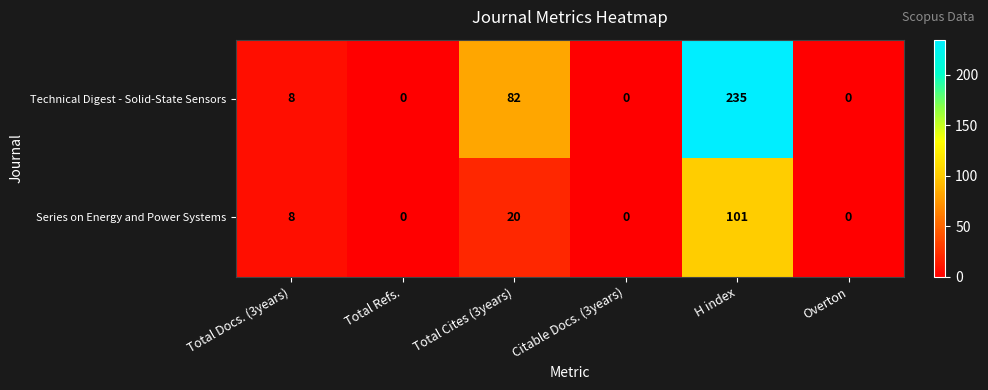

Reading left to right, list all the values displayed in this chart.

Technical Digest - Solid-State Sensors: 8	0	82	0	235	0
Series on Energy and Power Systems: 8	0	20	0	101	0